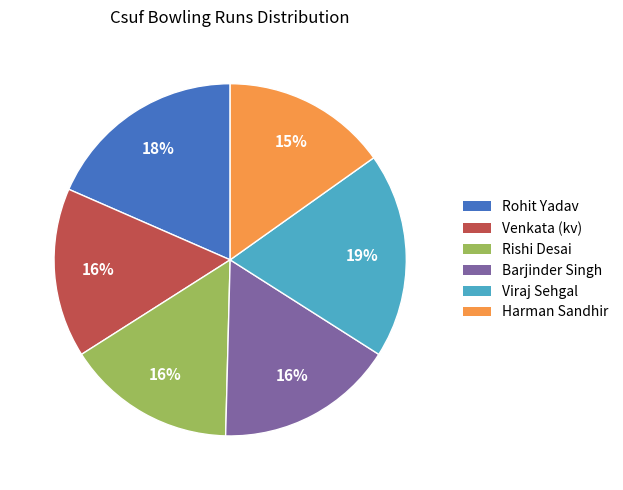

True or false: Harman Sandhir accounts for 30% of the total.

False